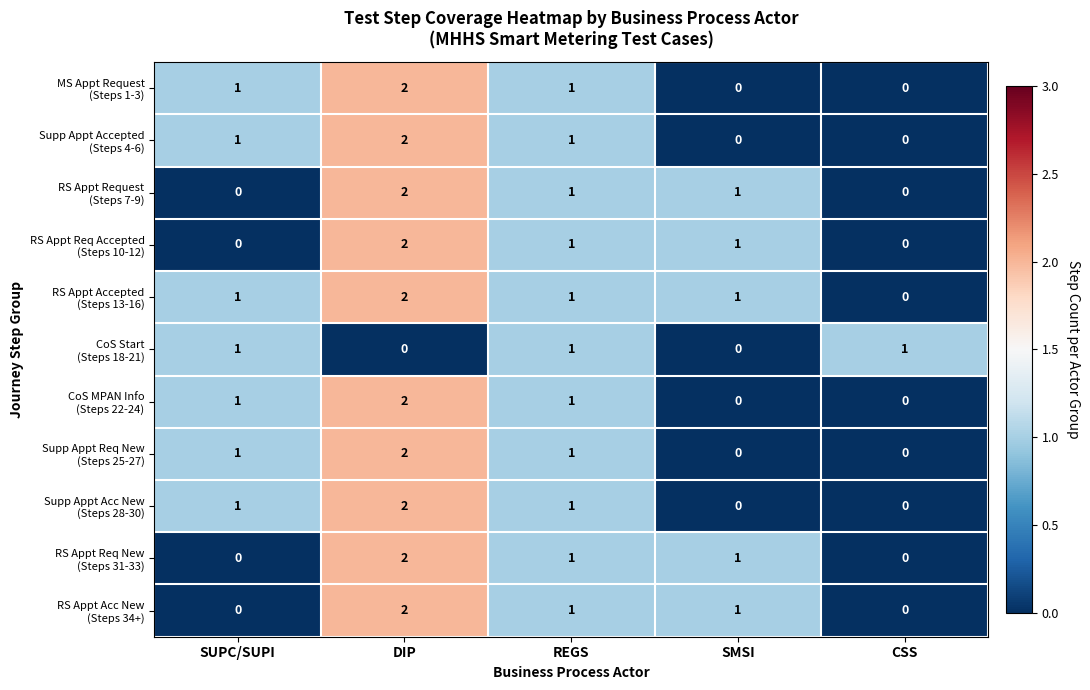

At which category is the sum across all series the highest?

DIP